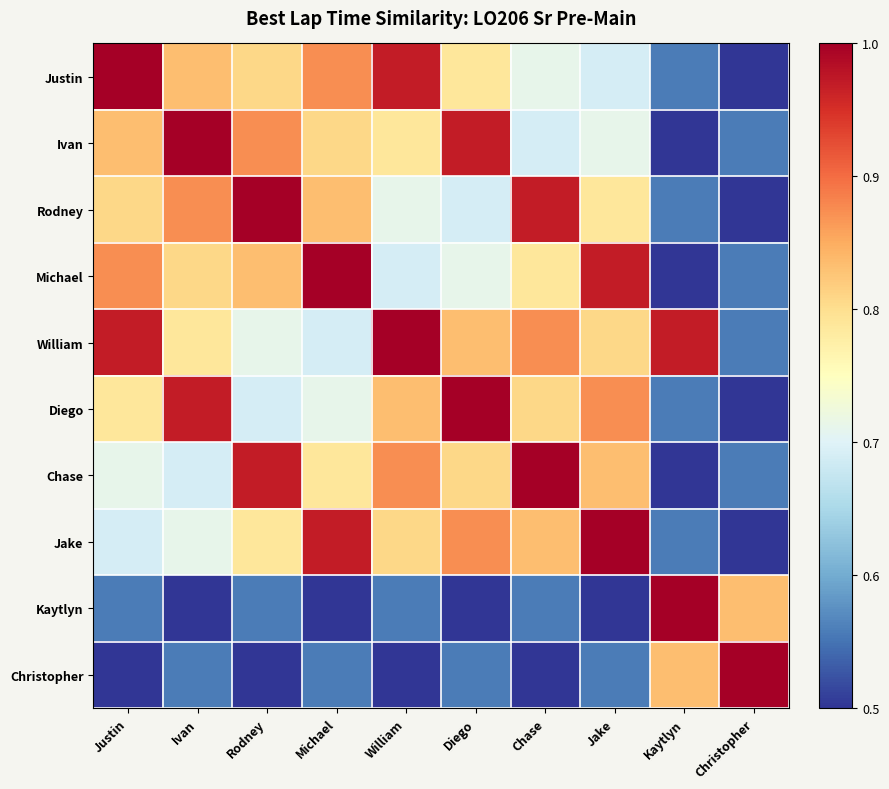

Between Christopher and Rodney, which is larger?

Rodney